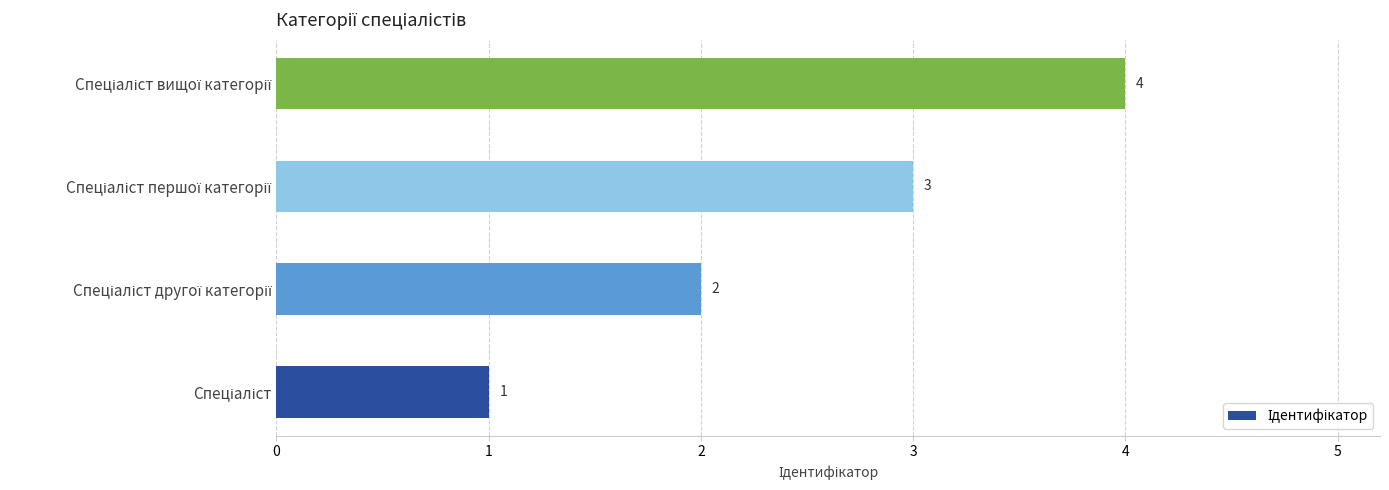

What is the greatest value displayed?

4